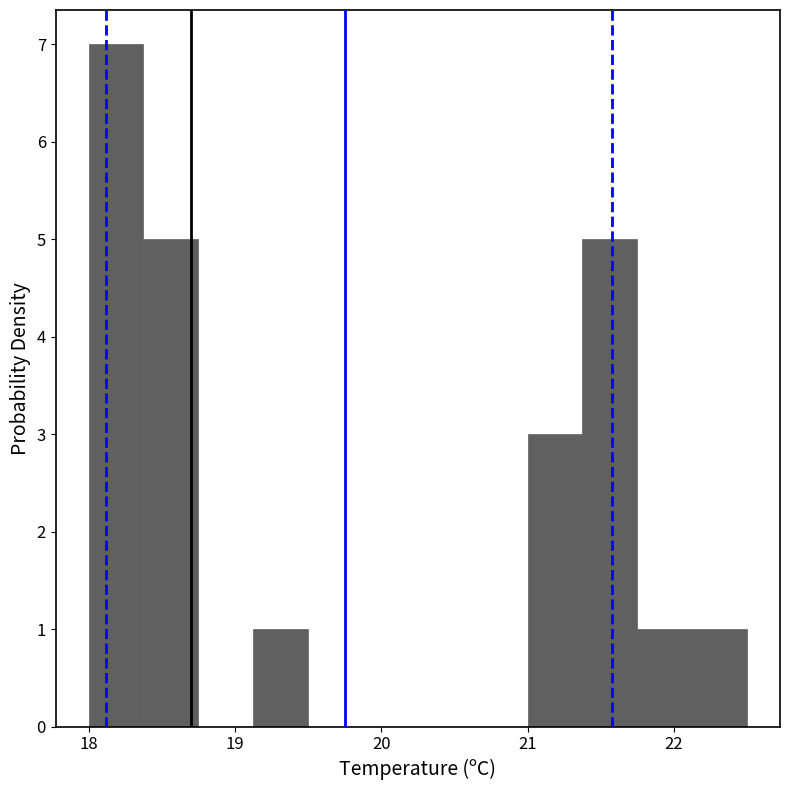

Read against the x-axis, roughly where is the centre of the tallest bar?

18.2